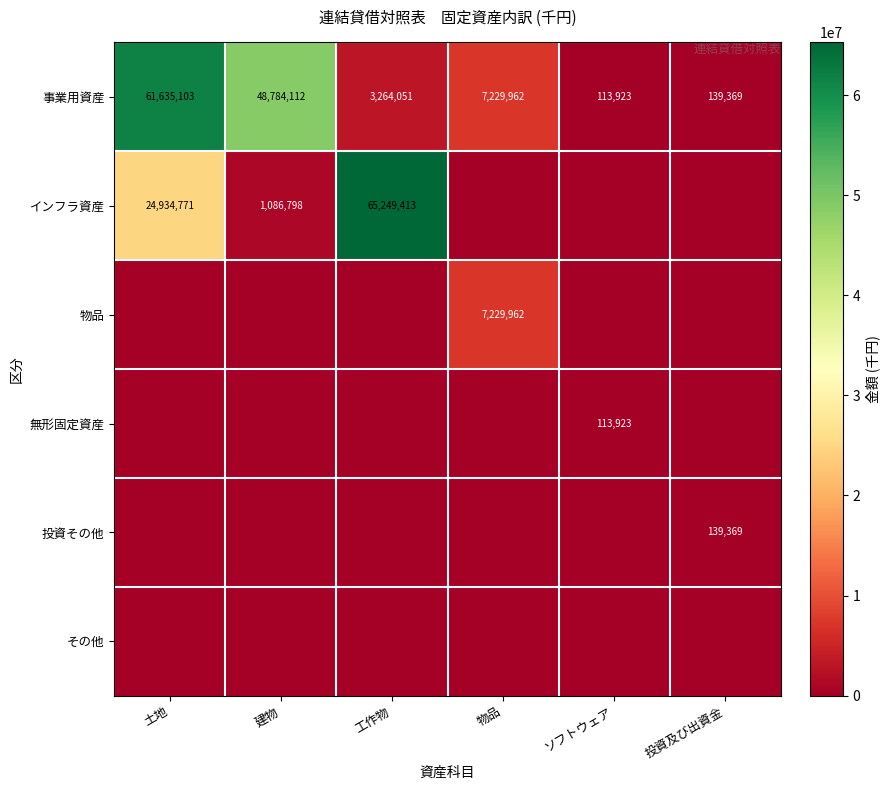

The value of 事業用資産 at 物品 is 7229962. True or false?

True